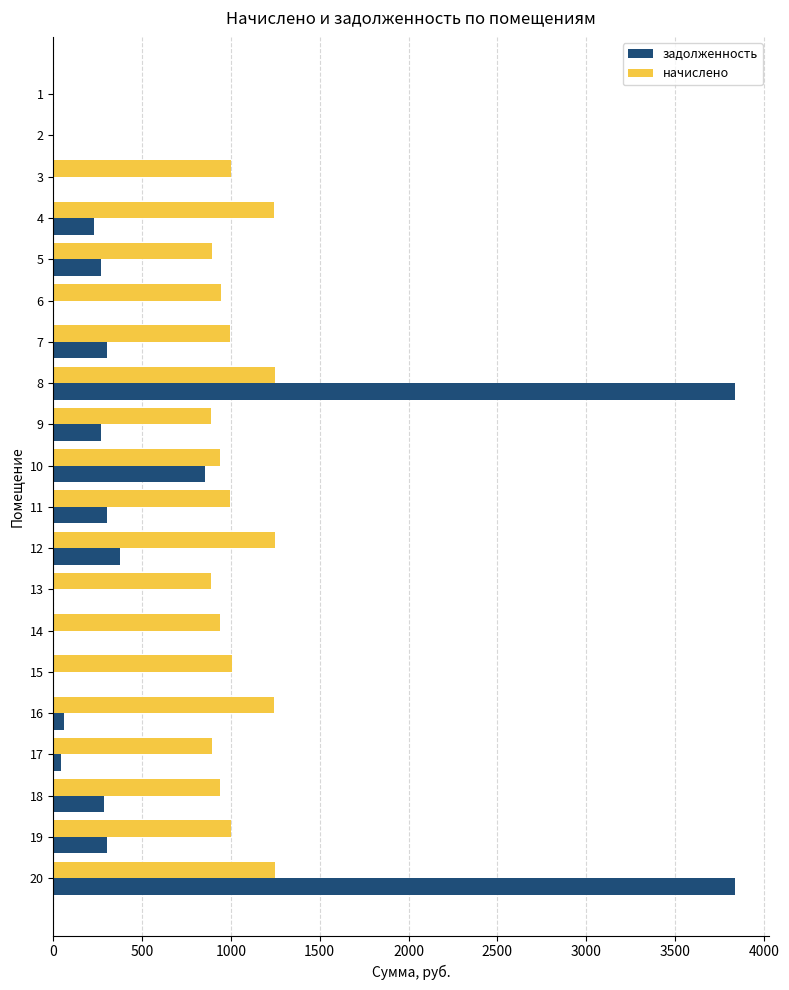

Which series has the largest total across all categories?

начислено